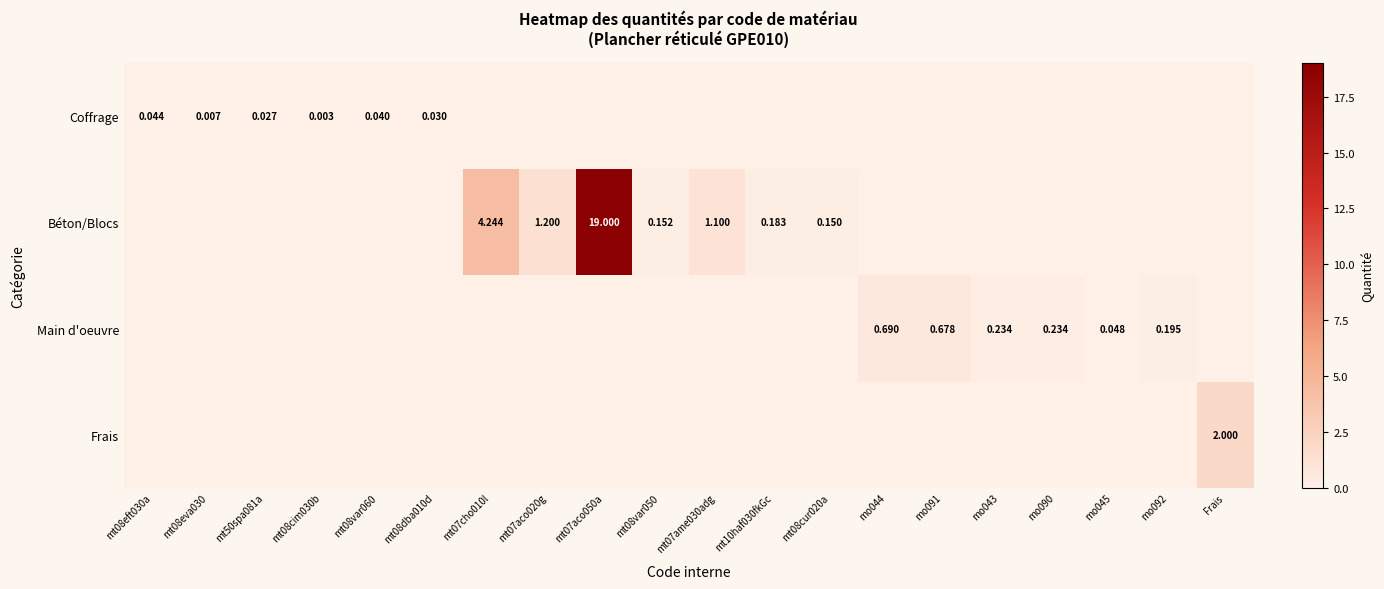

The value of Frais at Frais is 0.8. True or false?

False